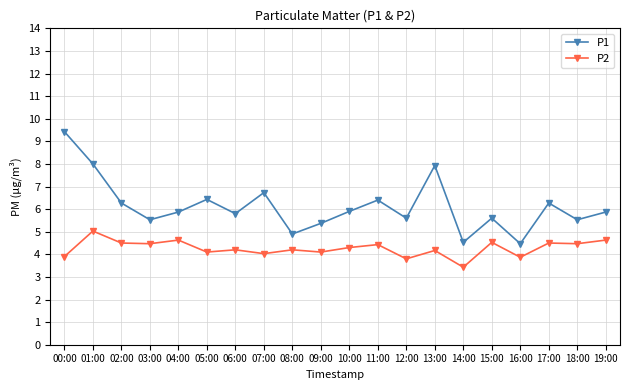

Is it true that P2 equals 4.5 at 17:00?

True